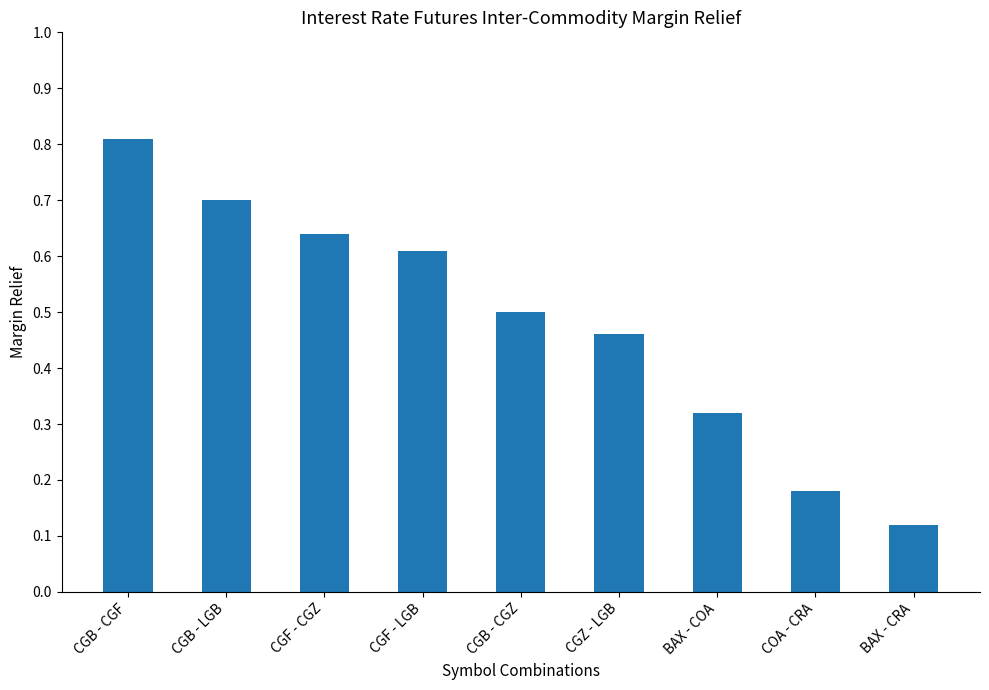

What is the label of the 8th bar from the right?

CGB - LGB